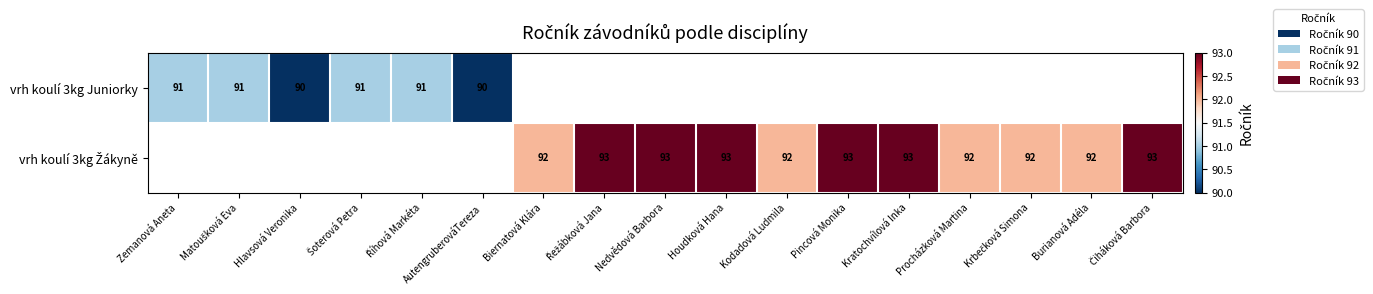

At which label does vrh koulí 3kg Juniorky reach its minimum?

Hlavsová Veronika